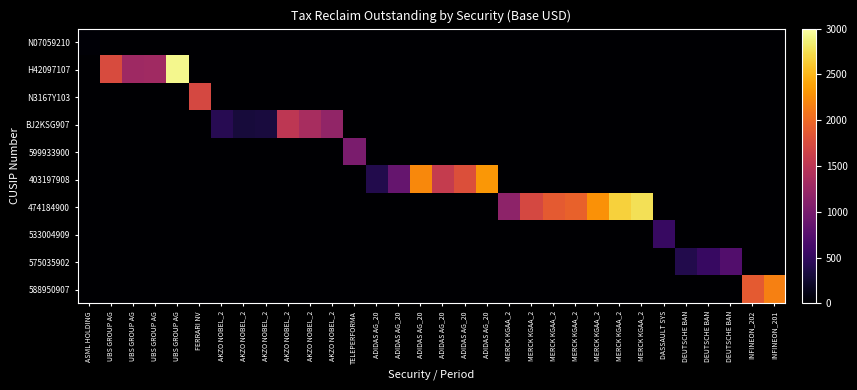

Which has a higher value, ADIDAS AG_20 or TELEPERFORMA?

ADIDAS AG_20